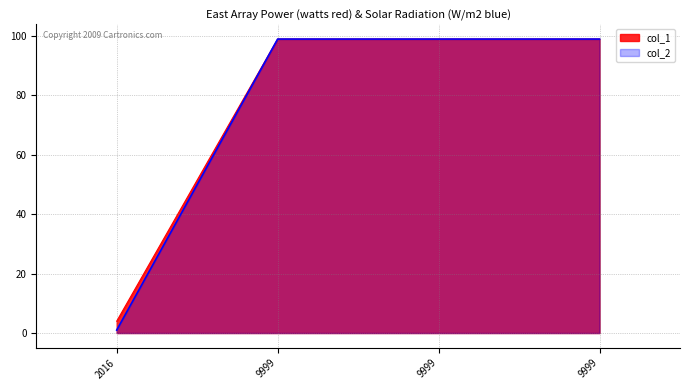

Rank the series at 2016 from lowest to highest value.

col_2, col_1